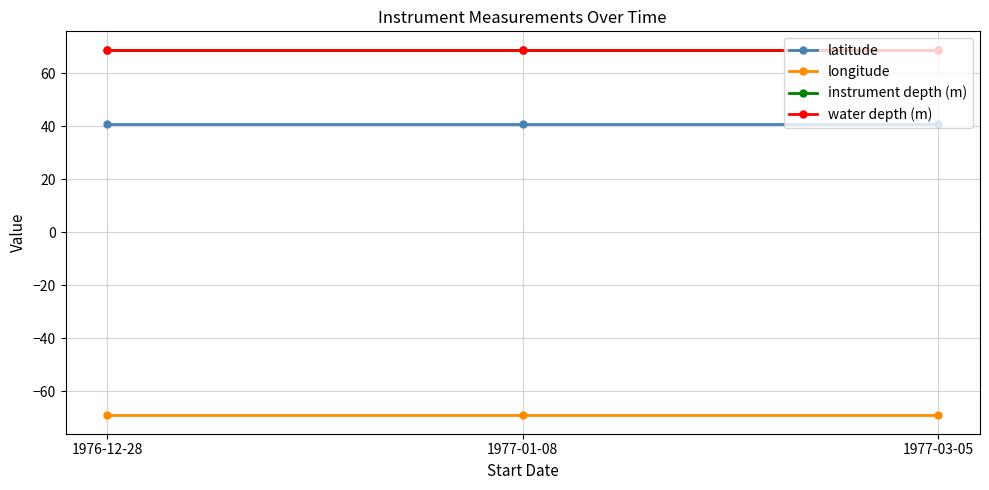

Is it true that longitude equals -39.0 at 1977-01-08?

False